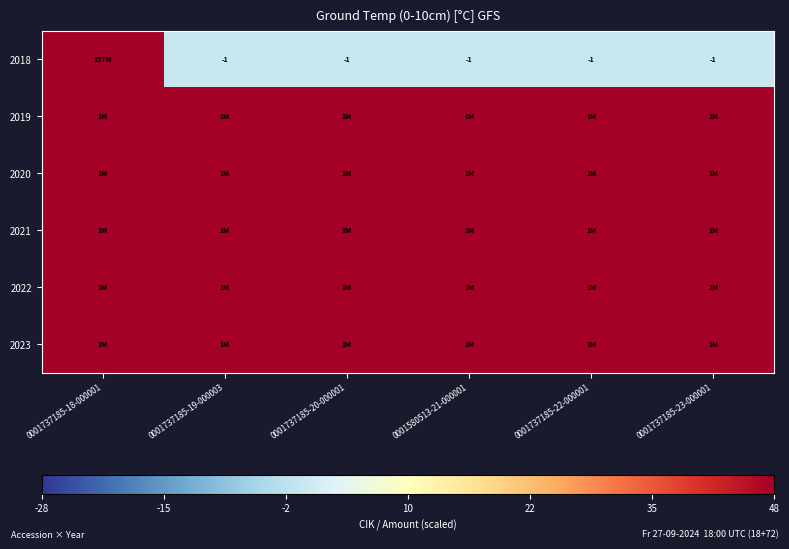

True or false: 2018 has a value of -1 at 0001737185-22-000001.

True